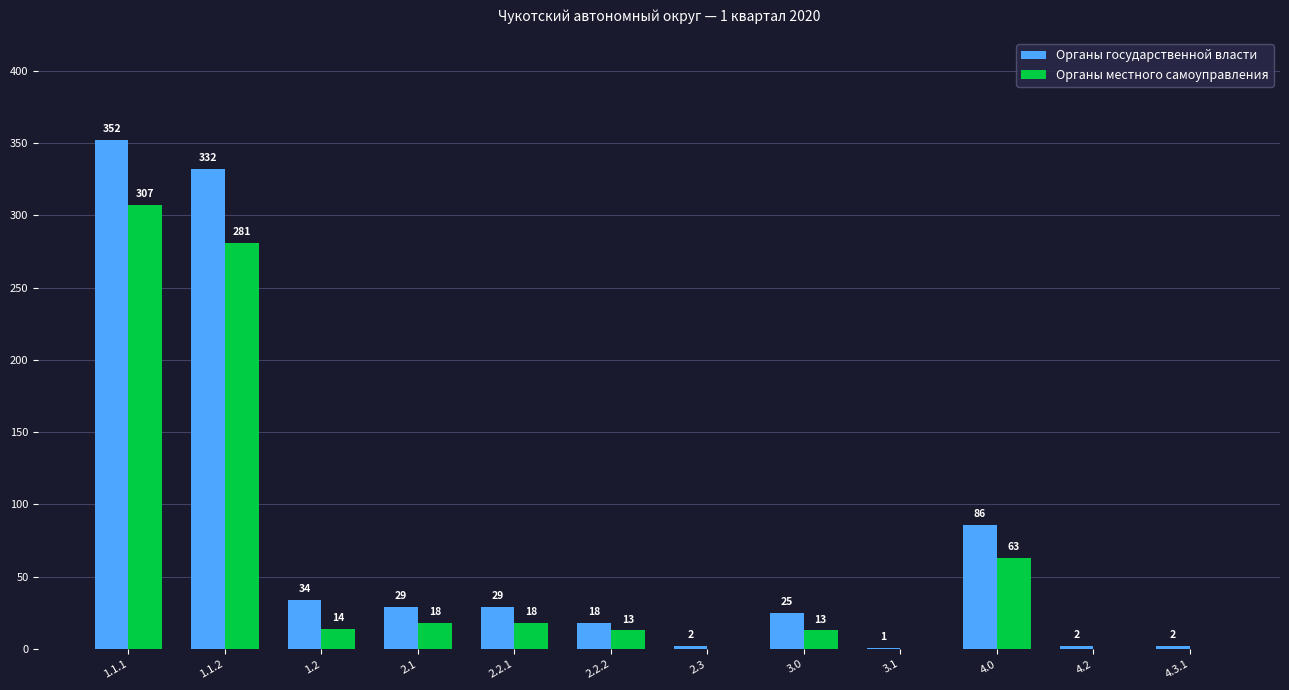

How many distinct data groups are displayed?

2